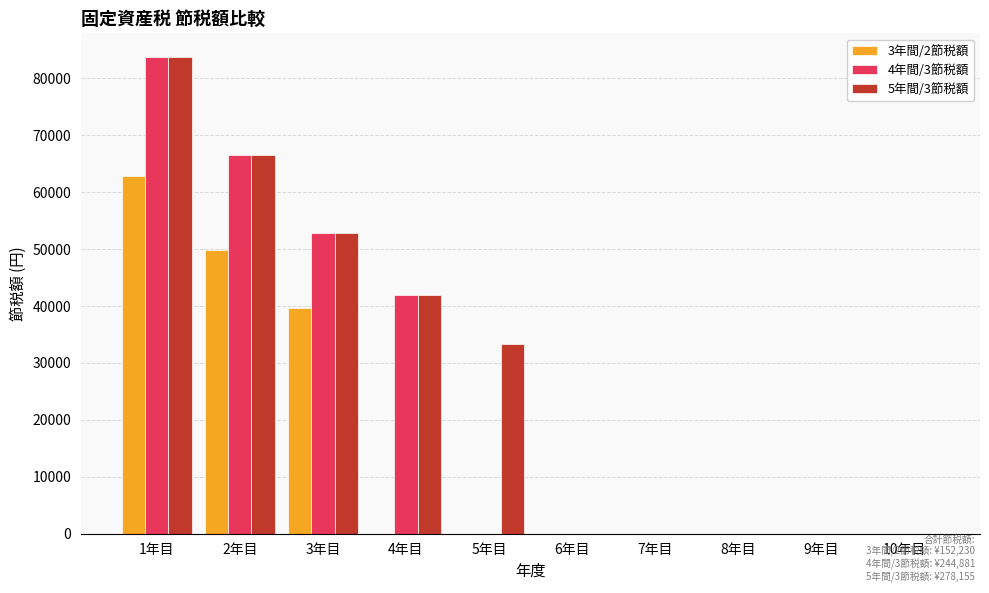

Reading left to right, list all the values displayed in this chart.

3年間/2節税額: 1年目=62790.0	2年目=49855.3	3年目=39585.1	4年目=0.0	5年目=0.0	6年目=0.0	7年目=0.0	8年目=0.0	9年目=0.0	10年目=0.0
4年間/3節税額: 1年目=83720.0	2年目=66473.7	3年目=52780.1	4年目=41907.4	5年目=0.0	6年目=0.0	7年目=0.0	8年目=0.0	9年目=0.0	10年目=0.0
5年間/3節税額: 1年目=83720.0	2年目=66473.7	3年目=52780.1	4年目=41907.4	5年目=33274.5	6年目=0.0	7年目=0.0	8年目=0.0	9年目=0.0	10年目=0.0